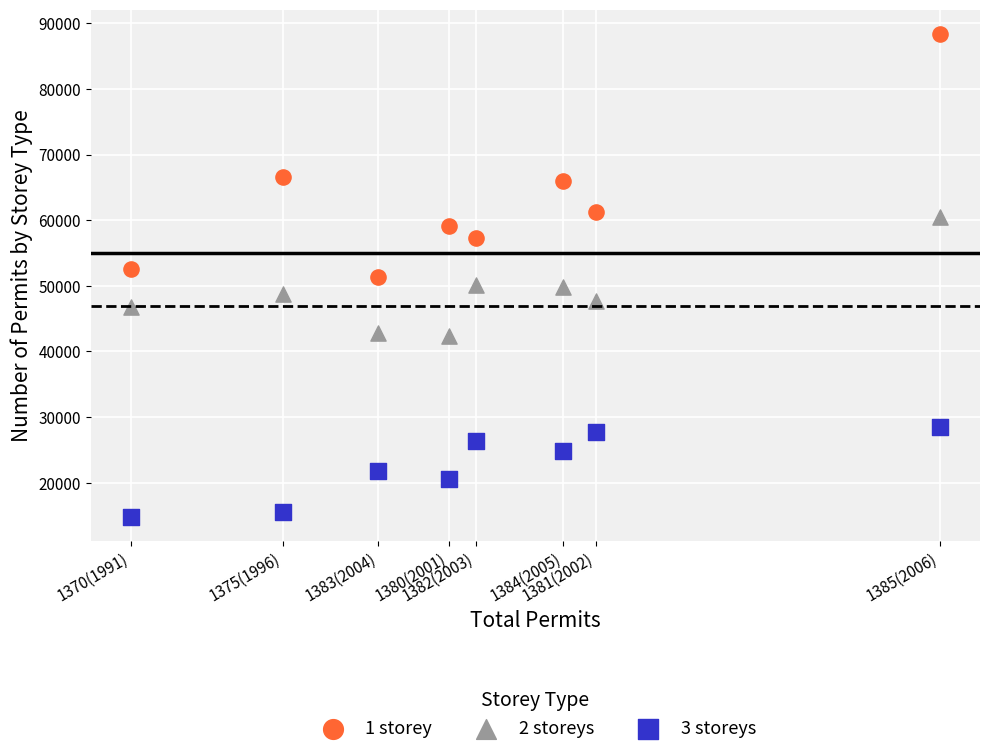

Across all data points, what is the range of X values (max minus min)?

94829